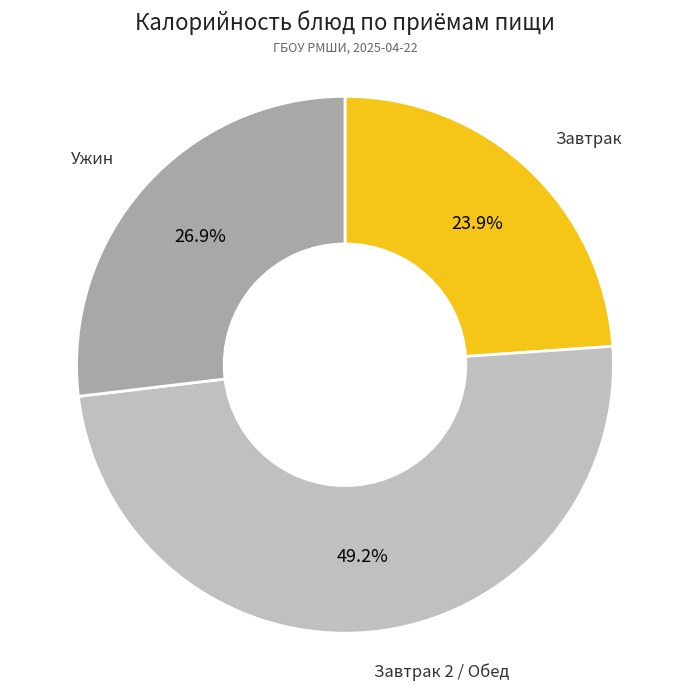

Is there any slice that represents more than half of the pie?

No